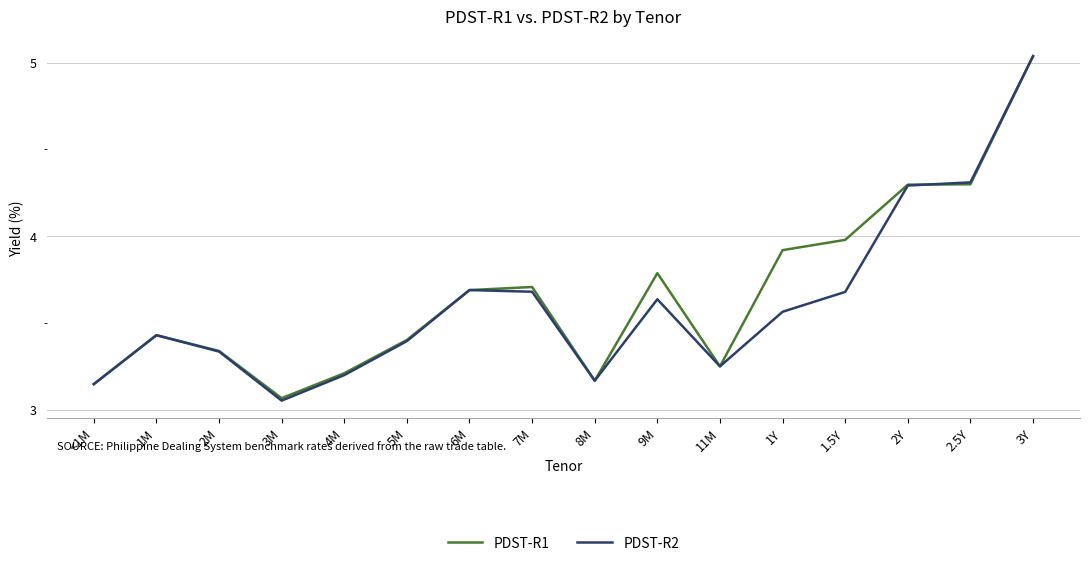

What position from the right is 2Y?

3